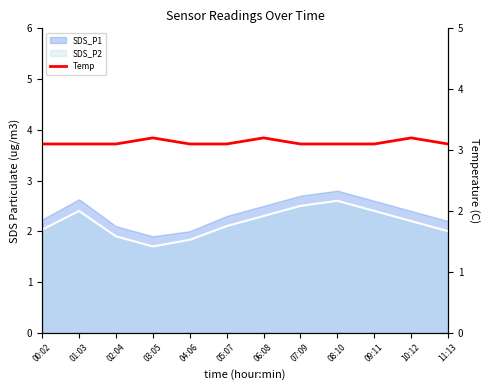

The chart shows a value of 3.2 at 10:12. True or false?

True